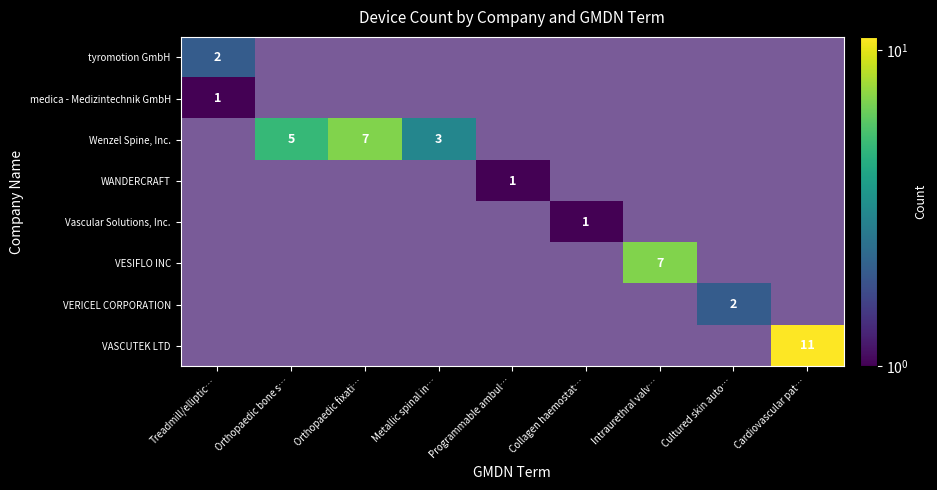

Which category has the highest value in the medica - Medizintechnik GmbH series?

Treadmill/elliptic…